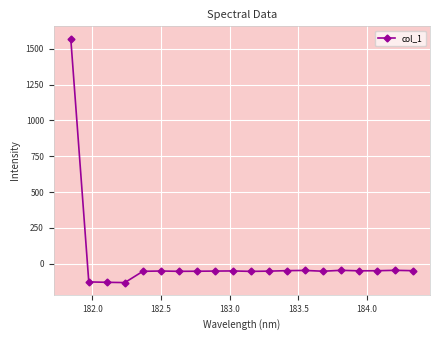

Count the number of data series in this chart.

1